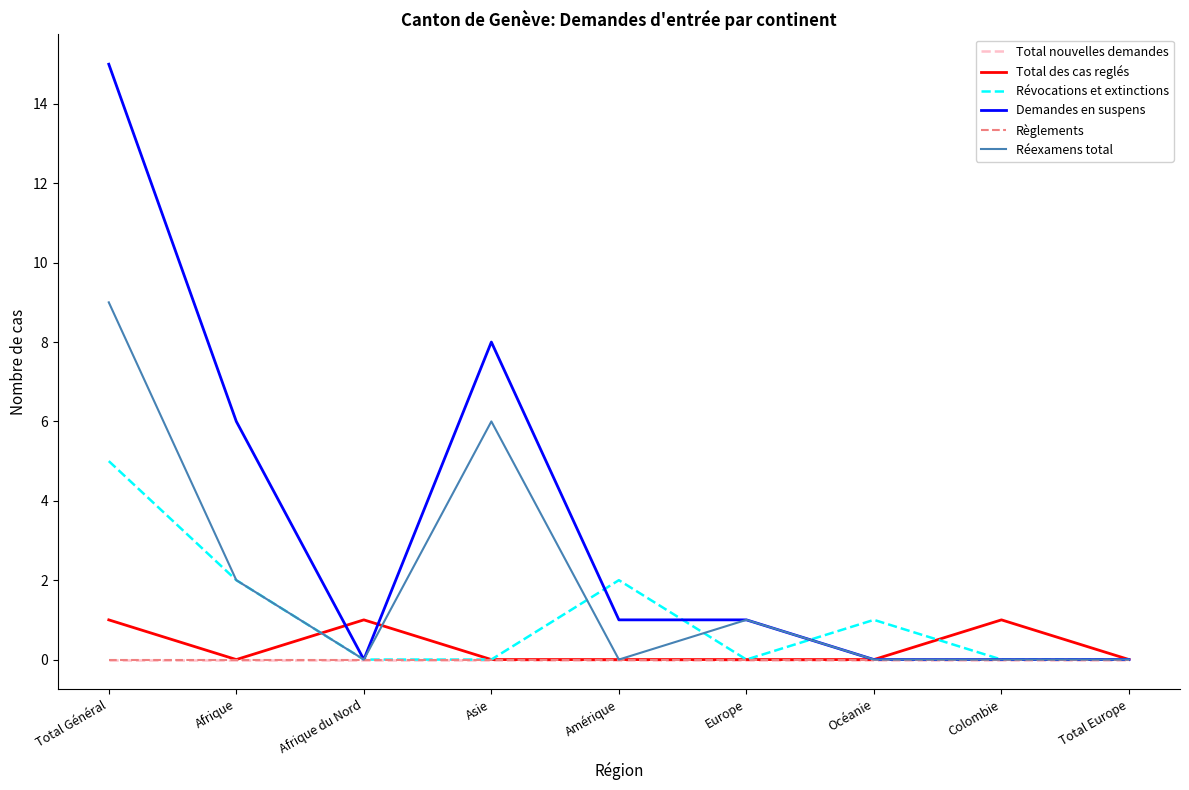

What is the maximum value shown in the chart?

15